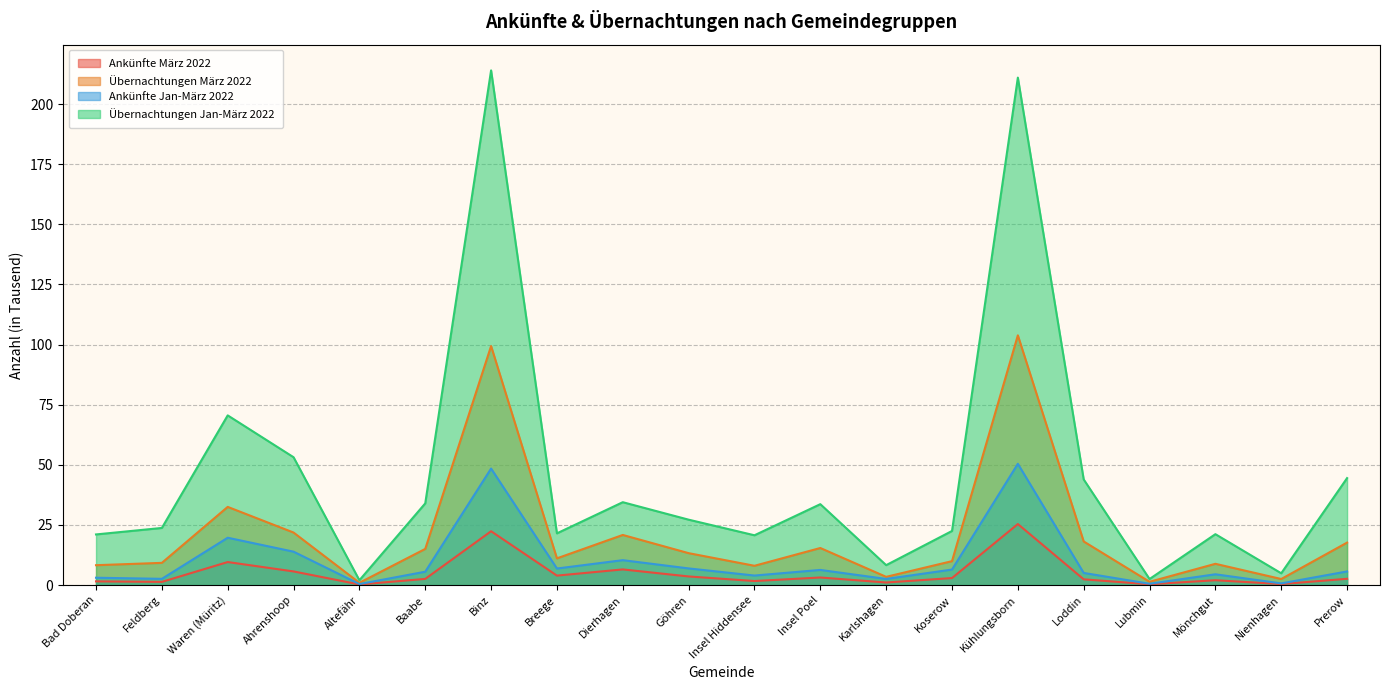

The value of Ankünfte März 2022 at Lubmin is 0.1. True or false?

False